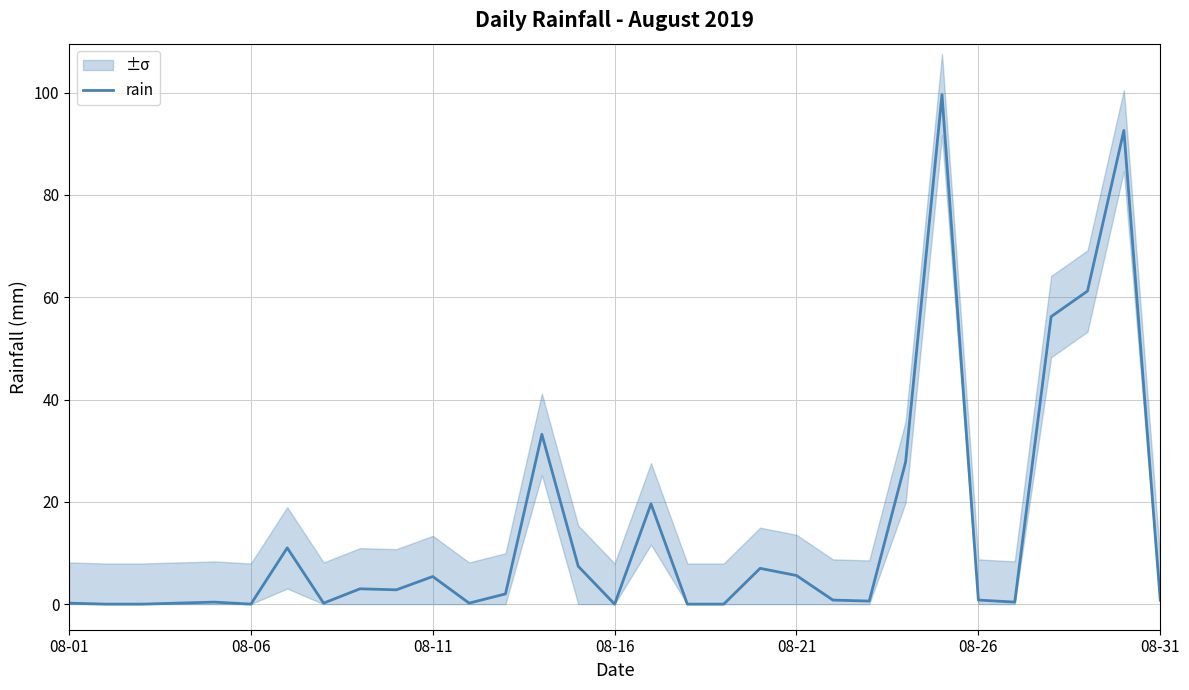

What is the average value?

14.2